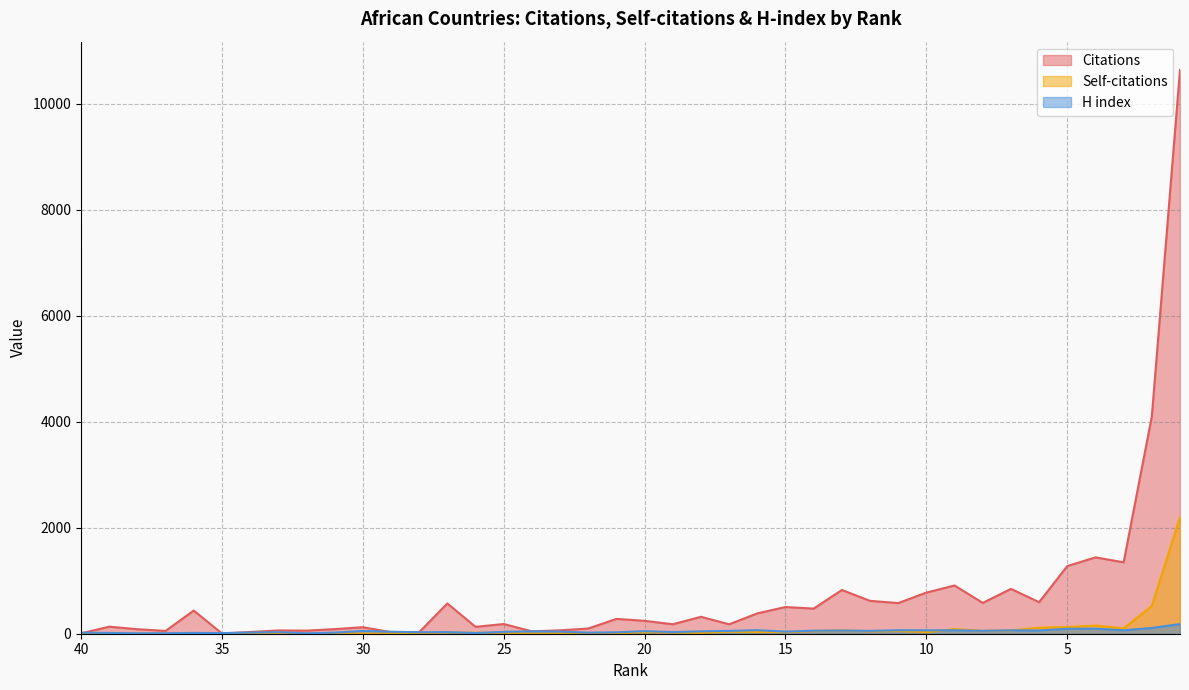

True or false: H index and Self-citations intersect in this chart.

True